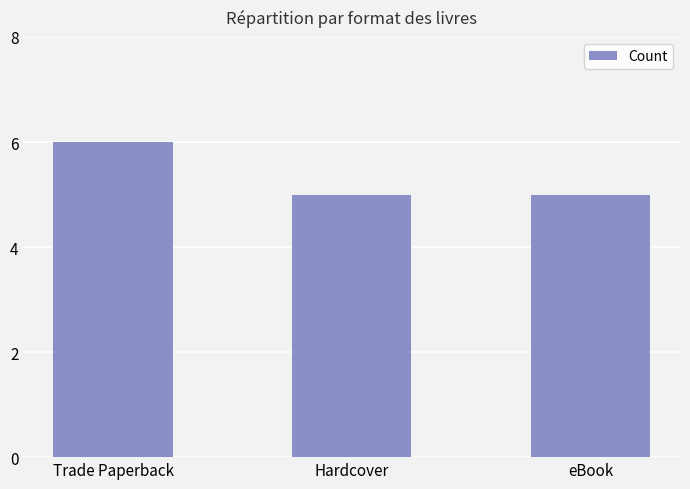

What is the ratio of the value at Trade Paperback to the value at Hardcover?

1.2